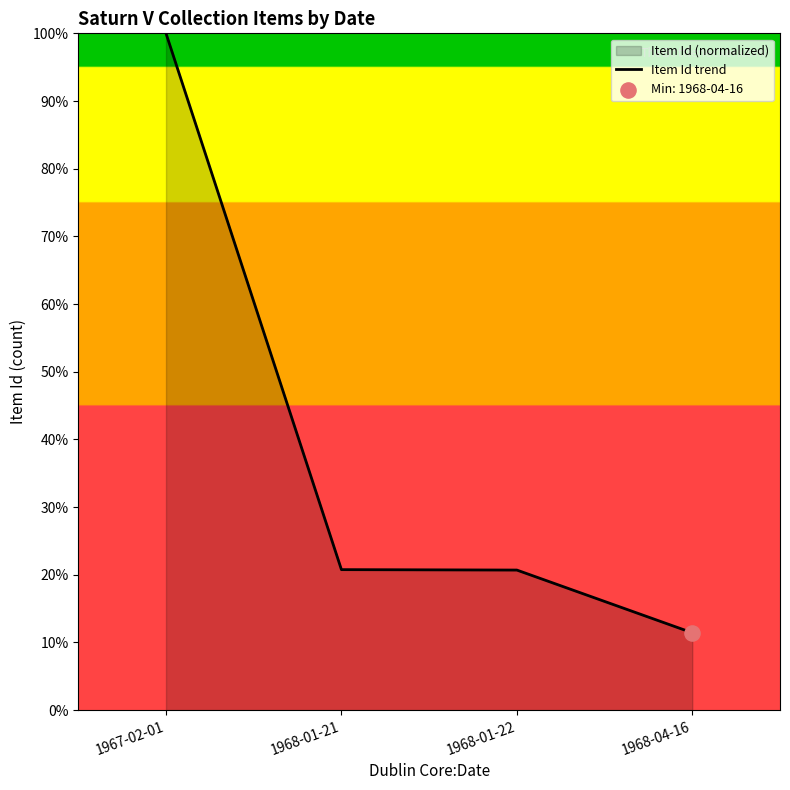

Approximately how many times larger is the value at 1968-04-16 compared to 1968-01-21?

0.6